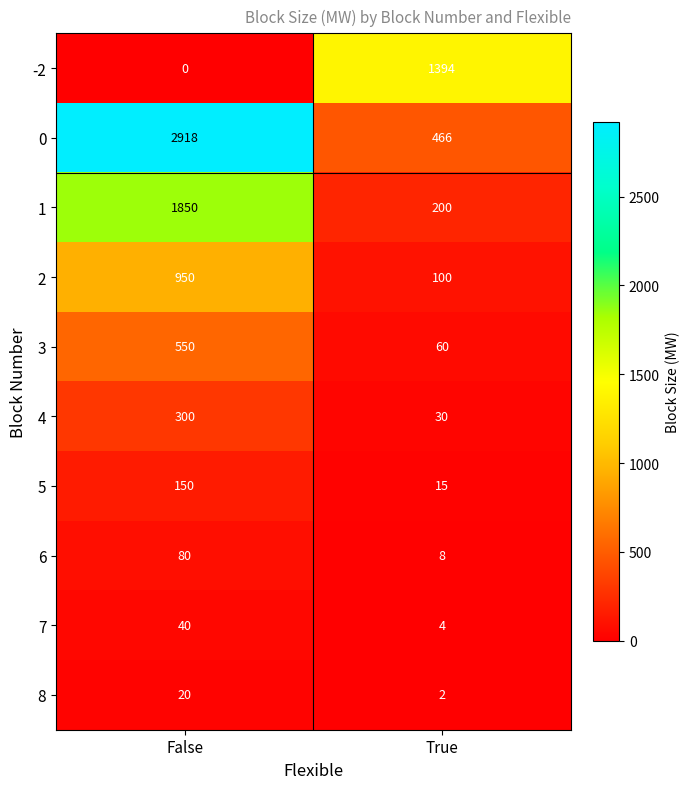

Read the 2 value at True, to the nearest 100.

100